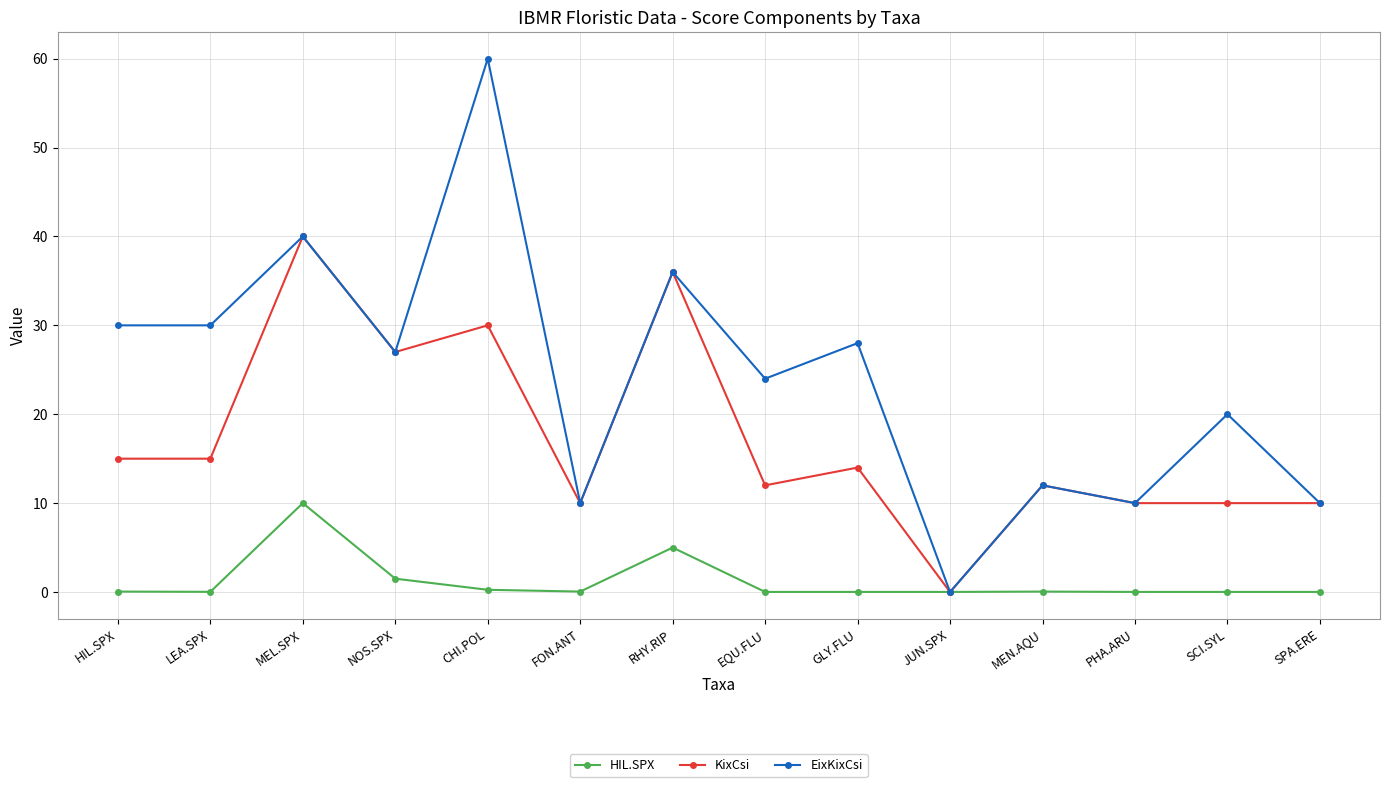

Is this an area chart (filled region under the line)?

No